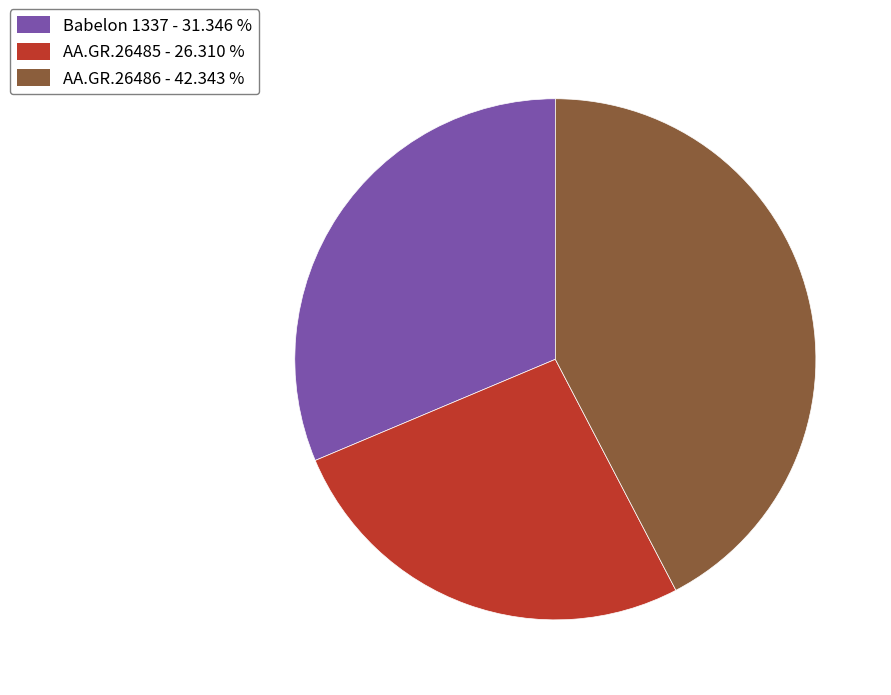

How many segments does this pie chart have?

3